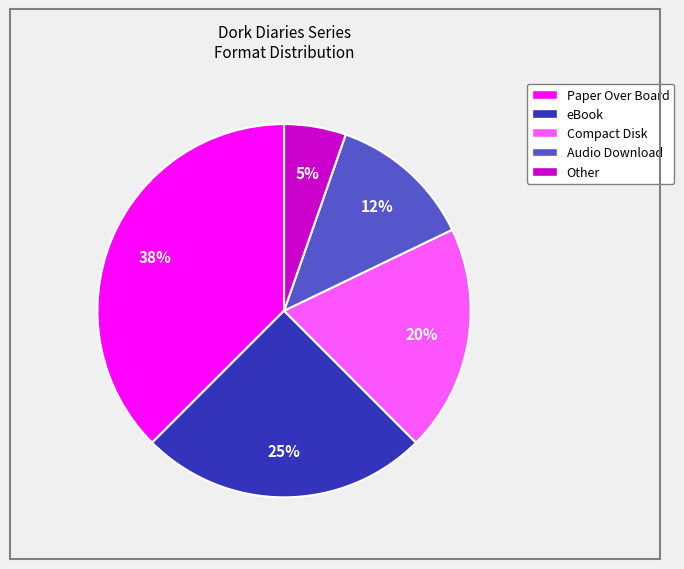

Combined, do Paper Over Board and eBook account for over 50%?

Yes